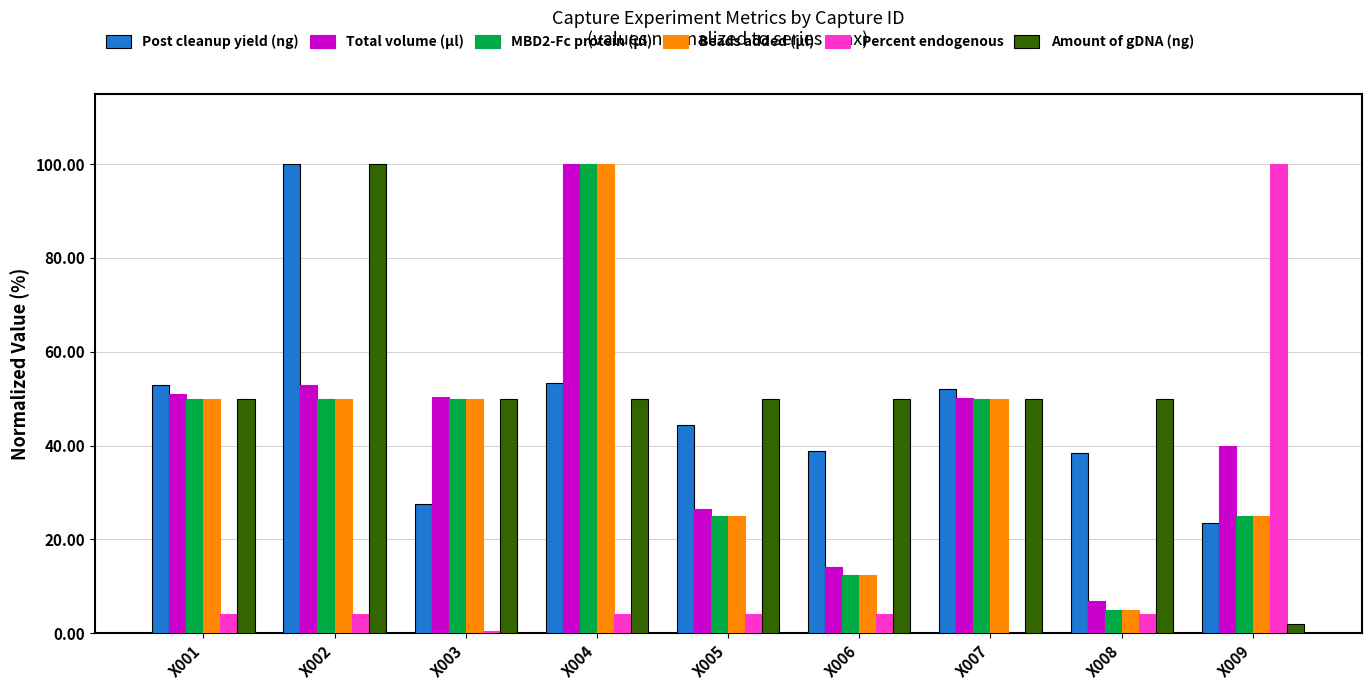

At which category is the sum across all series the highest?

X004